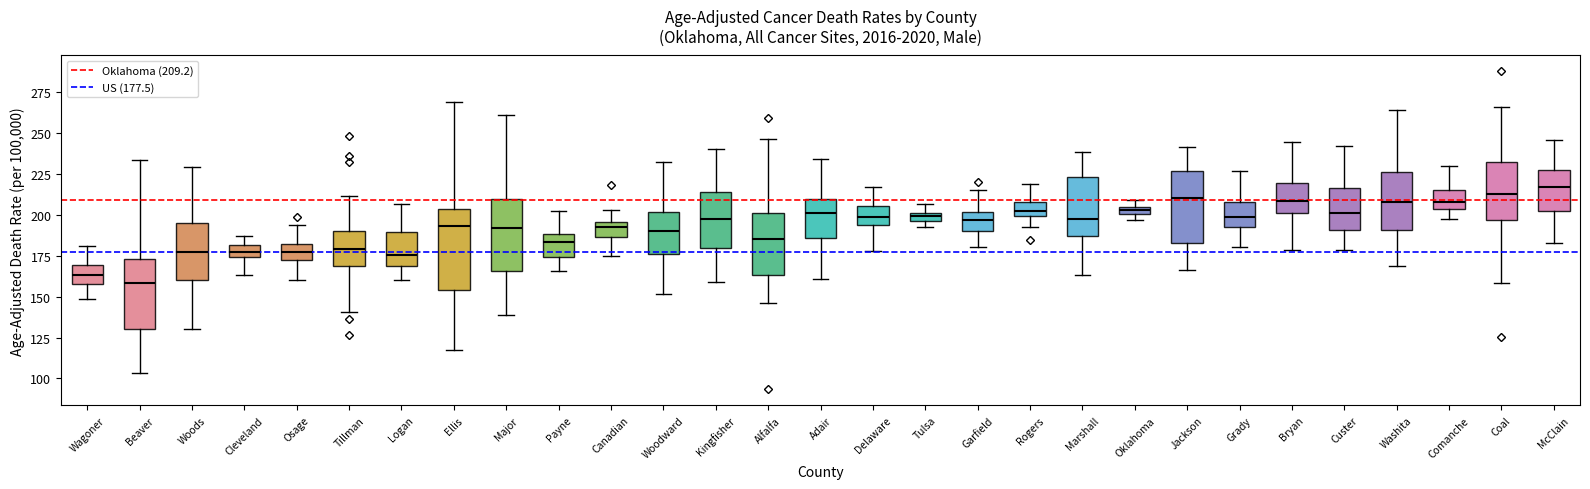

Which box is the tallest, from its lower edge to its upper edge?

Ellis